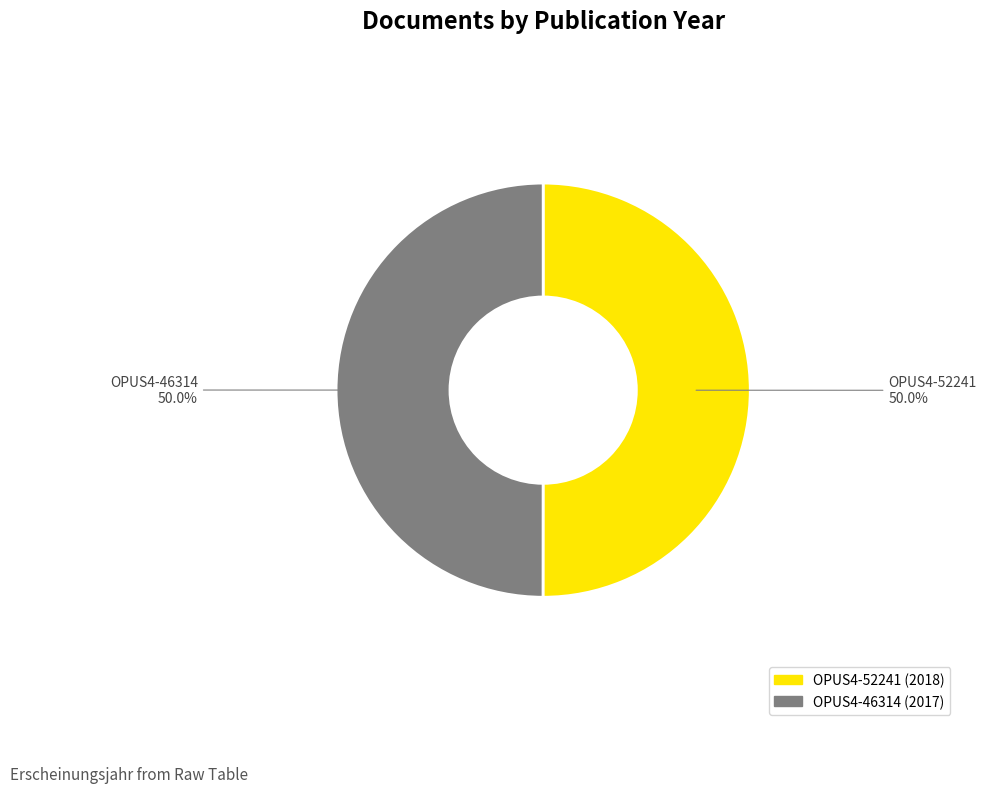

What is the ratio of the value at OPUS4-52241 to the value at OPUS4-46314?

1.0